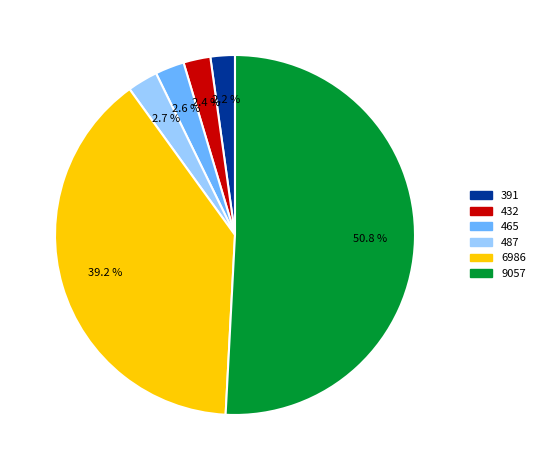

Do 9057 and 6986 together represent more than half of the pie?

Yes